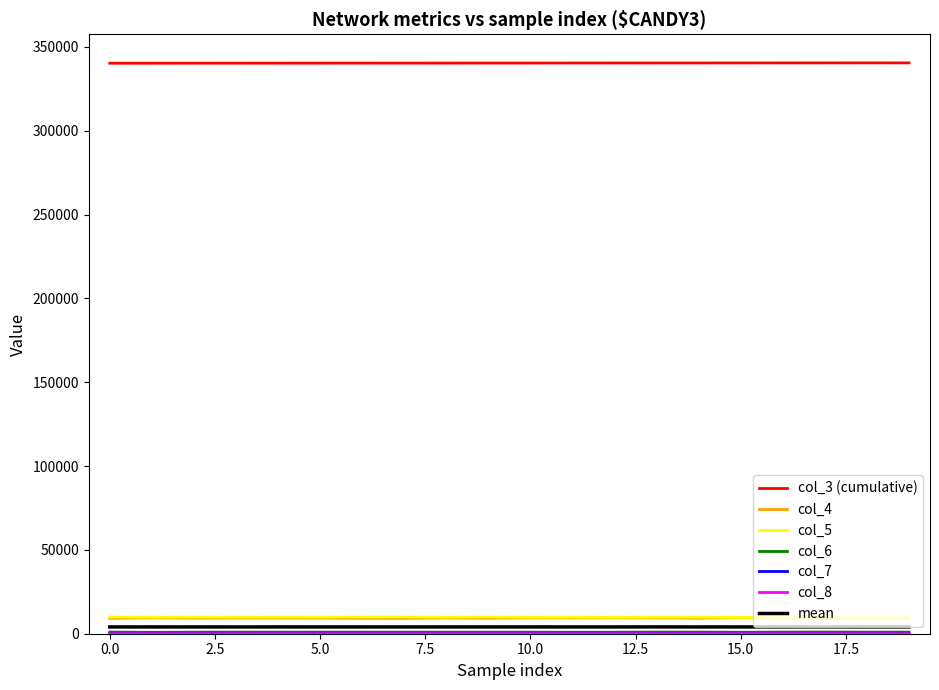

What is the highest value of the col_4 series?

9592.0